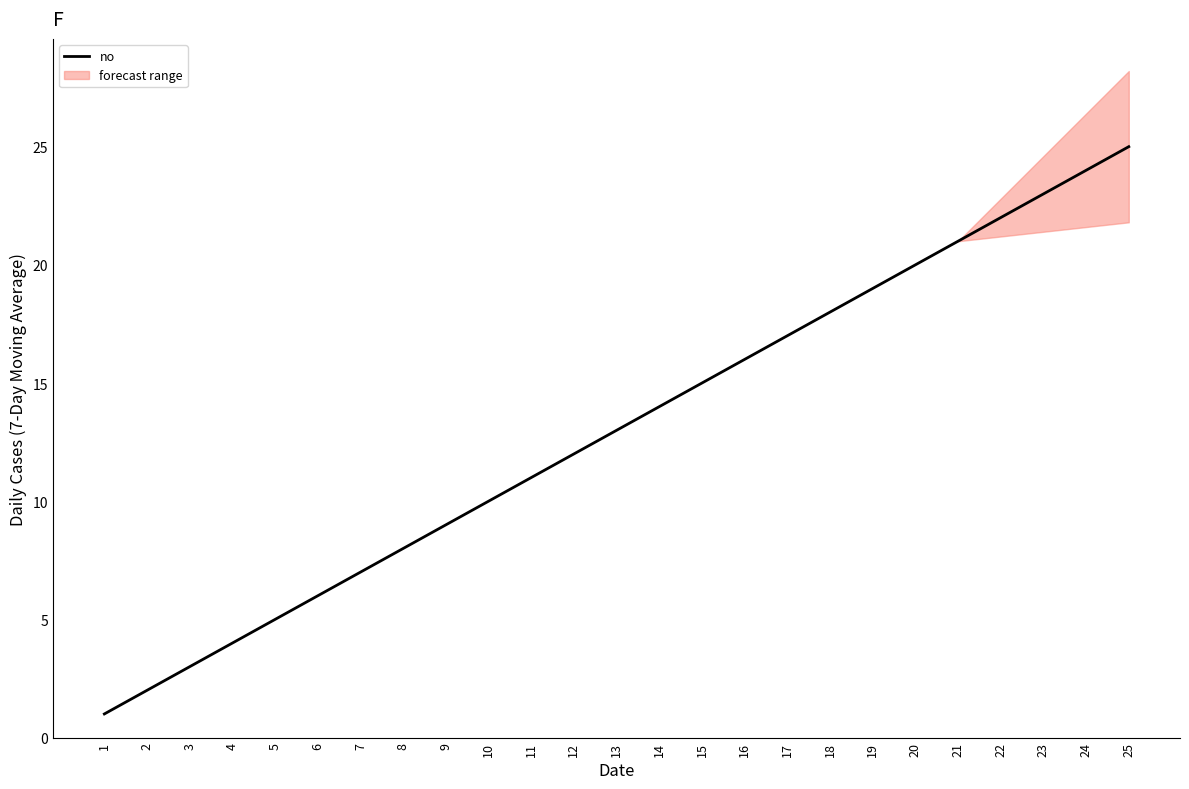

Between 11 and 24, which is larger?

24